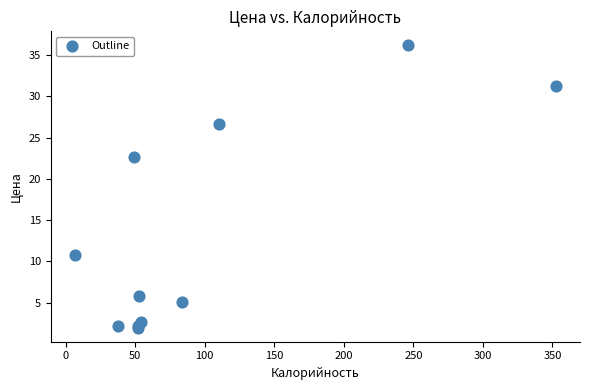

What Y value in the scatter plot is closest to 19?

22.7